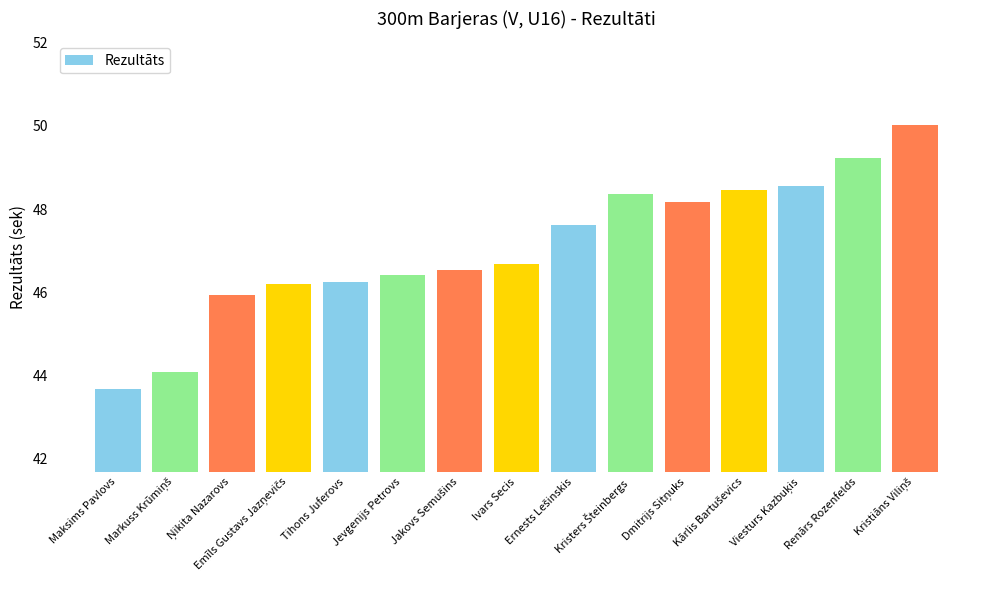

What is the difference between the maximum and minimum values?

6.3